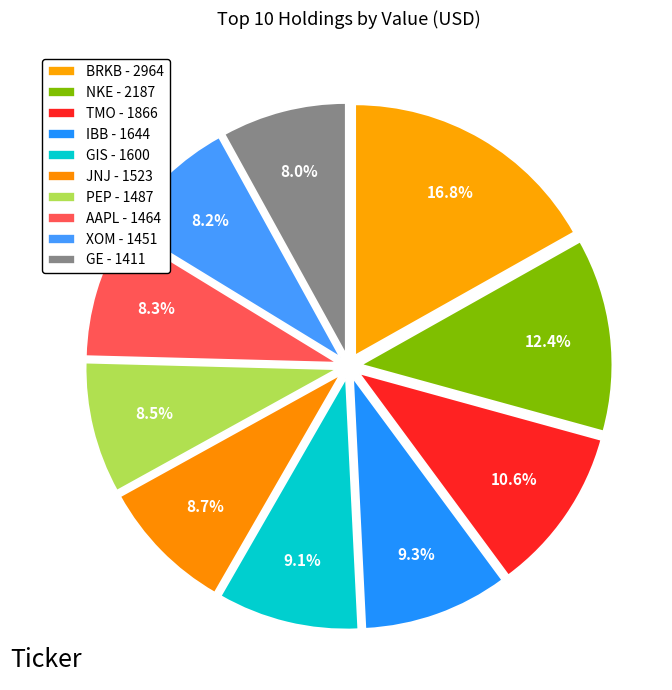

How many segments does this pie chart have?

10